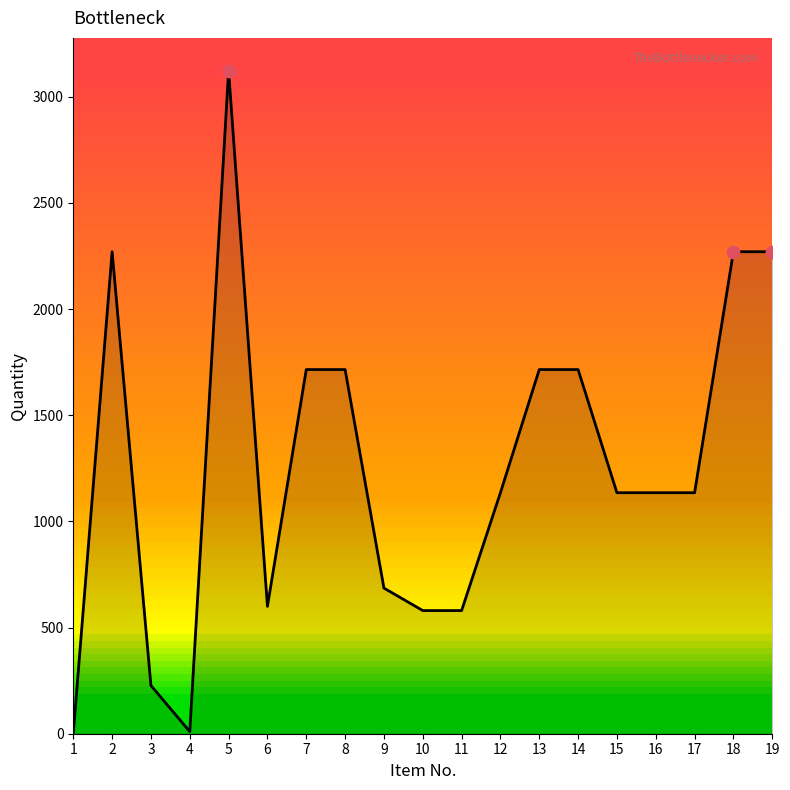

Between 6 and 19, which is larger?

19